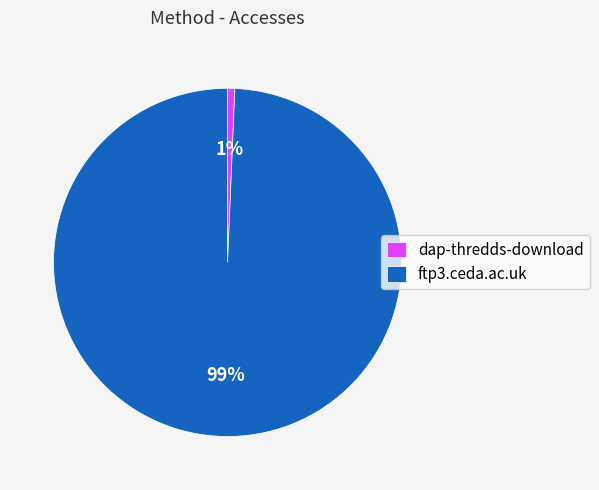

Rank the categories by value from lowest to highest.

dap-thredds-download, ftp3.ceda.ac.uk